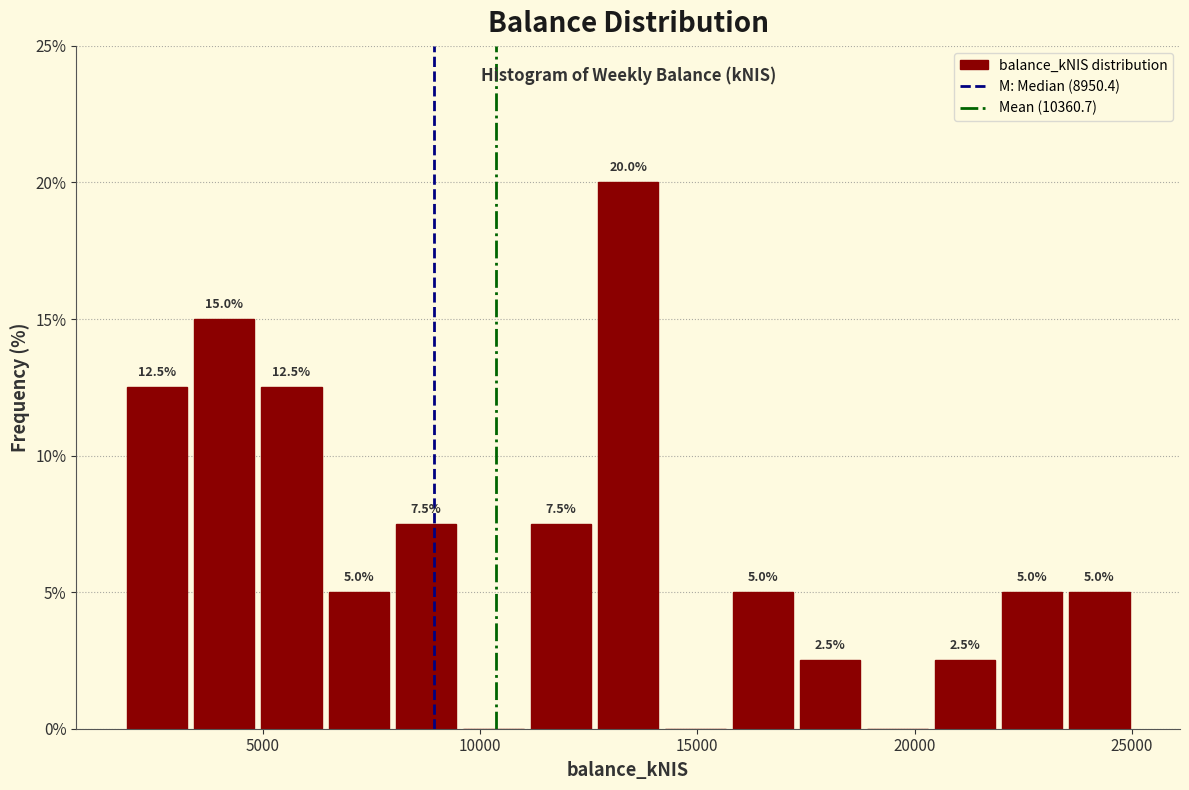

Read against the x-axis, roughly where is the centre of the tallest bar?

13500